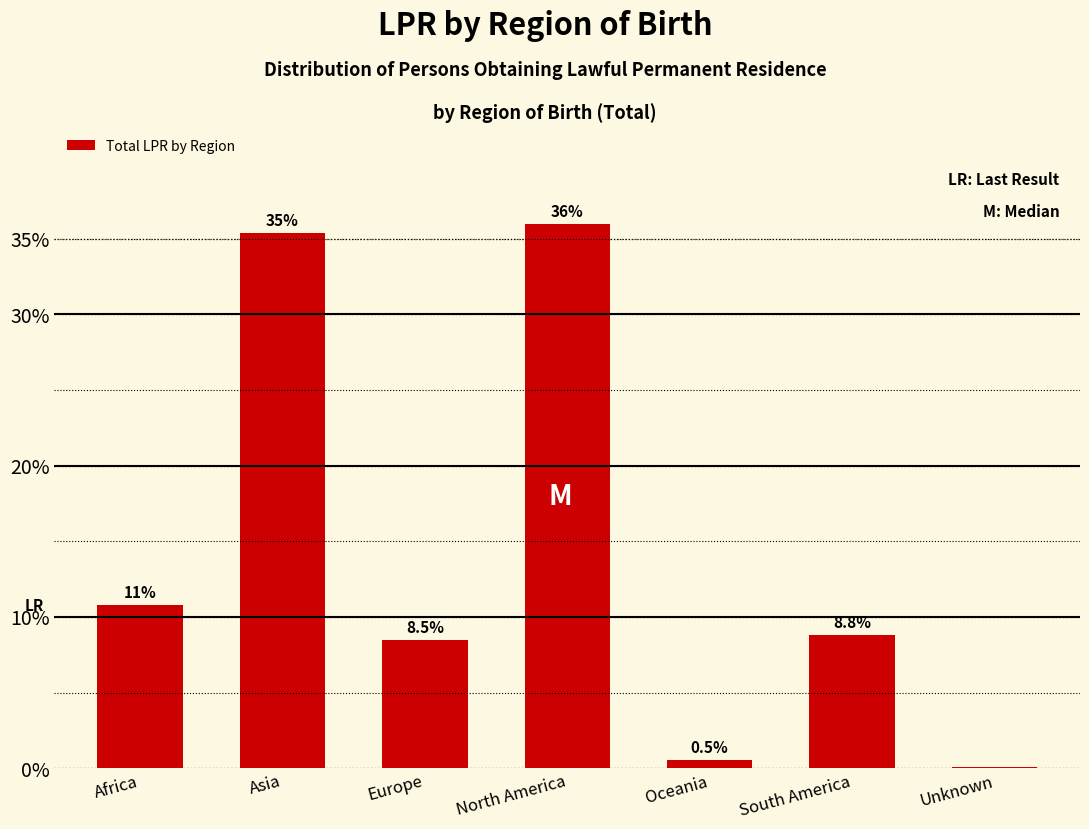

True or false: the data shows 10.8 at Africa.

True